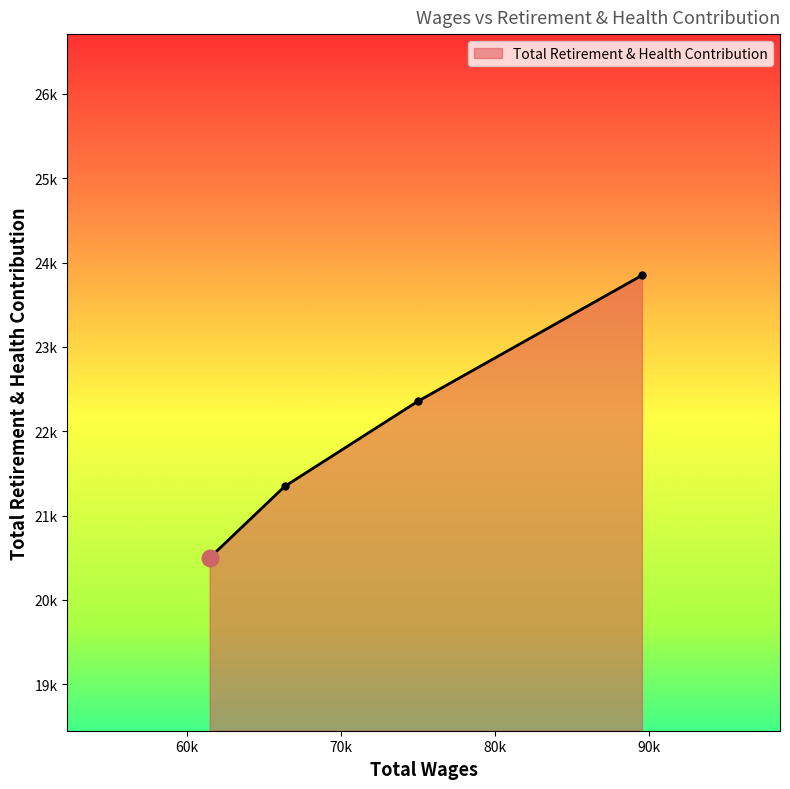

The chart shows a value of 23848 at 89521.0. True or false?

True